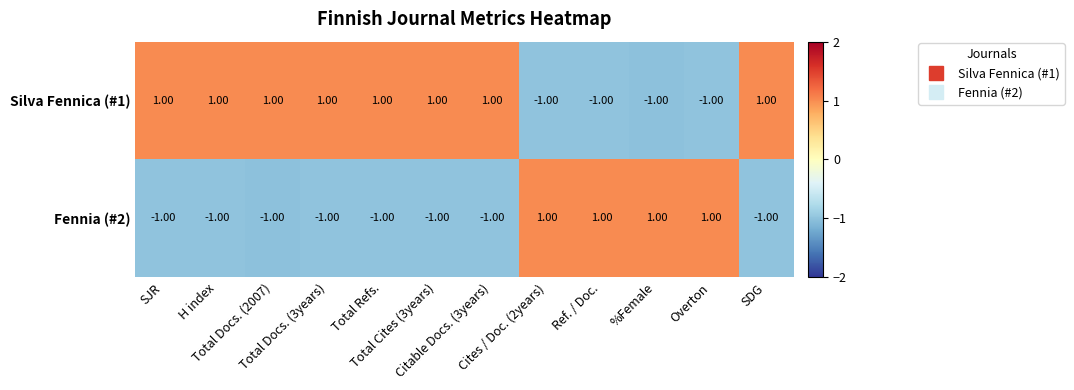

Which series has the largest total across all categories?

Silva Fennica (#1)